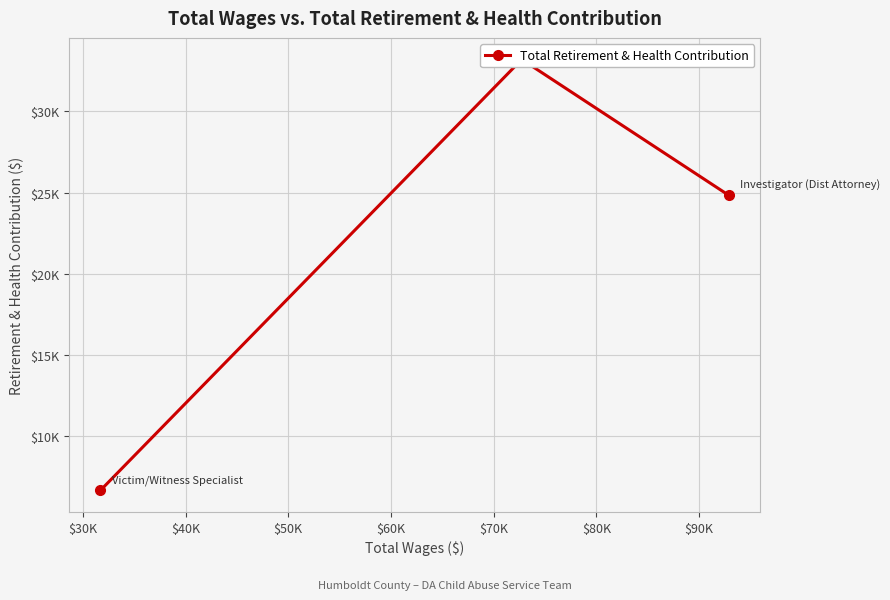

How many values are between 6661 and 33201?

3